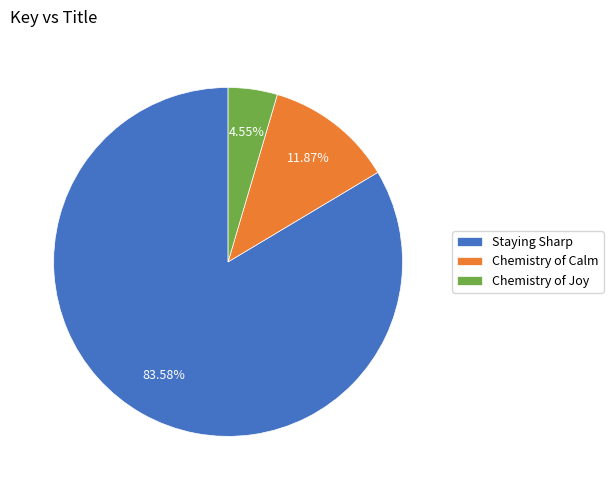

What is the ratio of the value at Chemistry of Joy to the value at Chemistry of Calm?

0.4